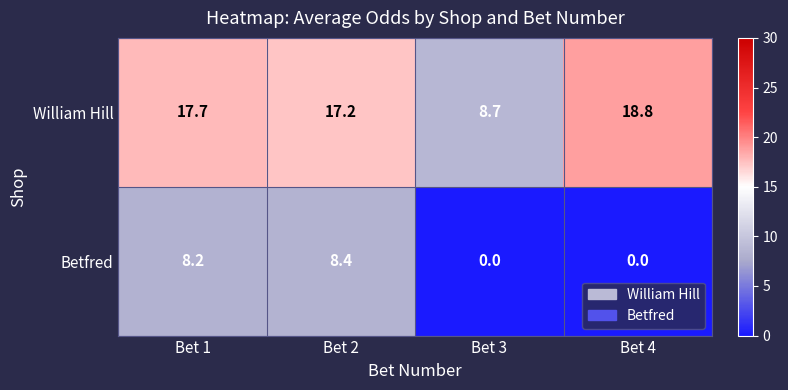

Reading left to right, transcribe all the data shown in this chart.

William Hill: 17.7	17.2	8.7	18.8
Betfred: 8.2	8.4	0.0	0.0